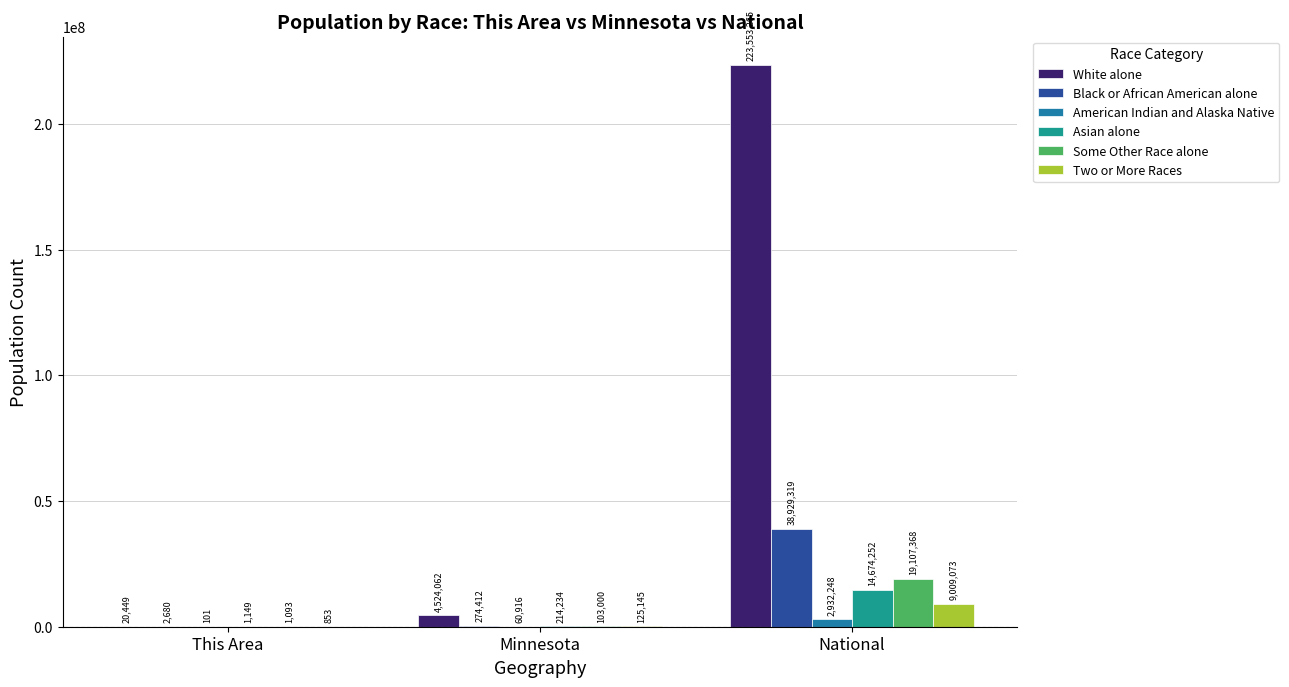

Reading left to right, list all the values displayed in this chart.

White alone: This Area=20449	Minnesota=4524062	National=223553265
Black or African American alone: This Area=2680	Minnesota=274412	National=38929319
American Indian and Alaska Native: This Area=101	Minnesota=60916	National=2932248
Asian alone: This Area=1149	Minnesota=214234	National=14674252
Some Other Race alone: This Area=1093	Minnesota=103000	National=19107368
Two or More Races: This Area=853	Minnesota=125145	National=9009073